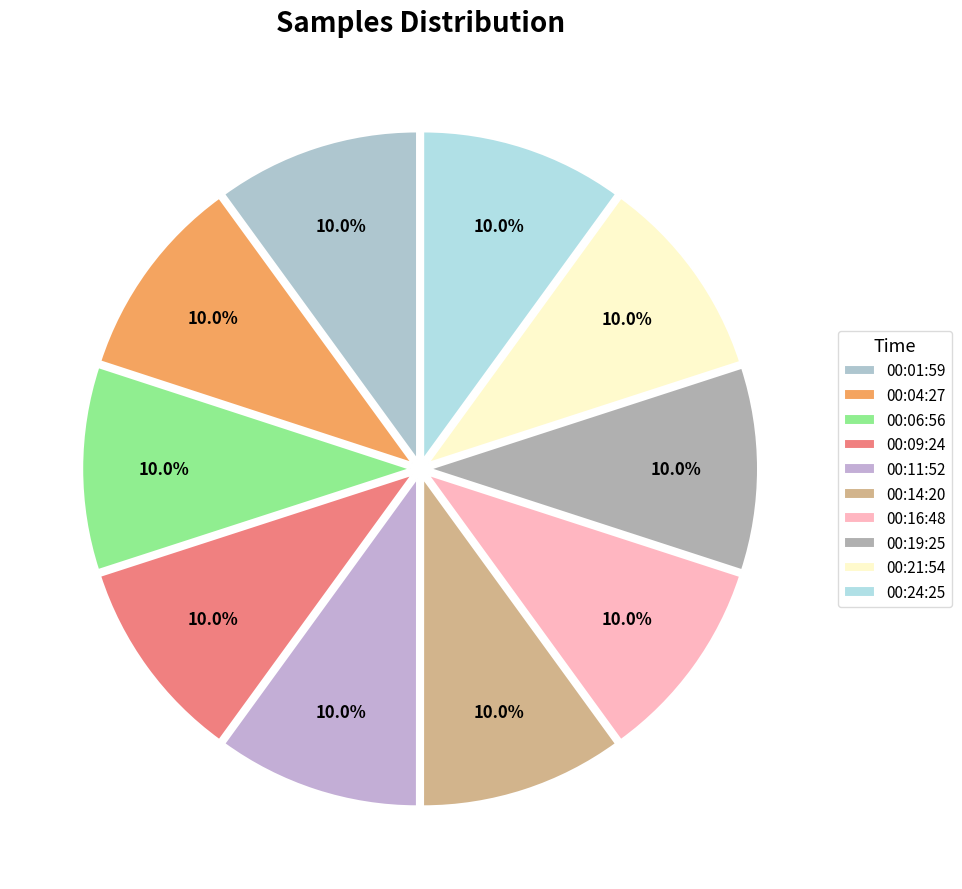

Is the sum of 00:09:24 and 00:24:25 greater than half?

No